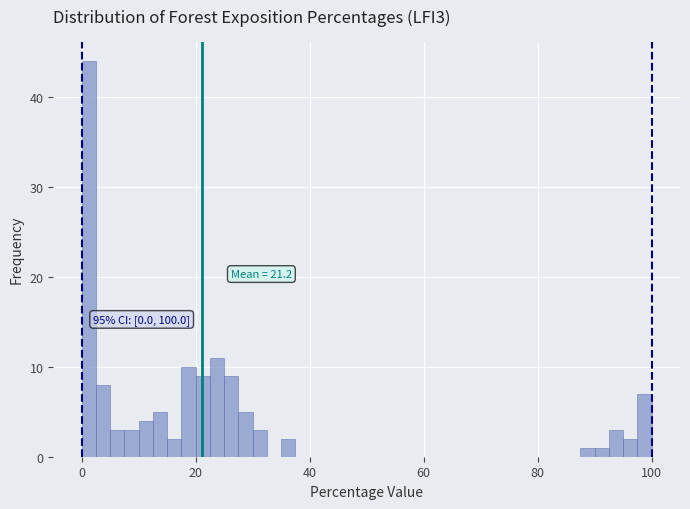

Read against the x-axis, roughly where is the centre of the tallest bar?

2